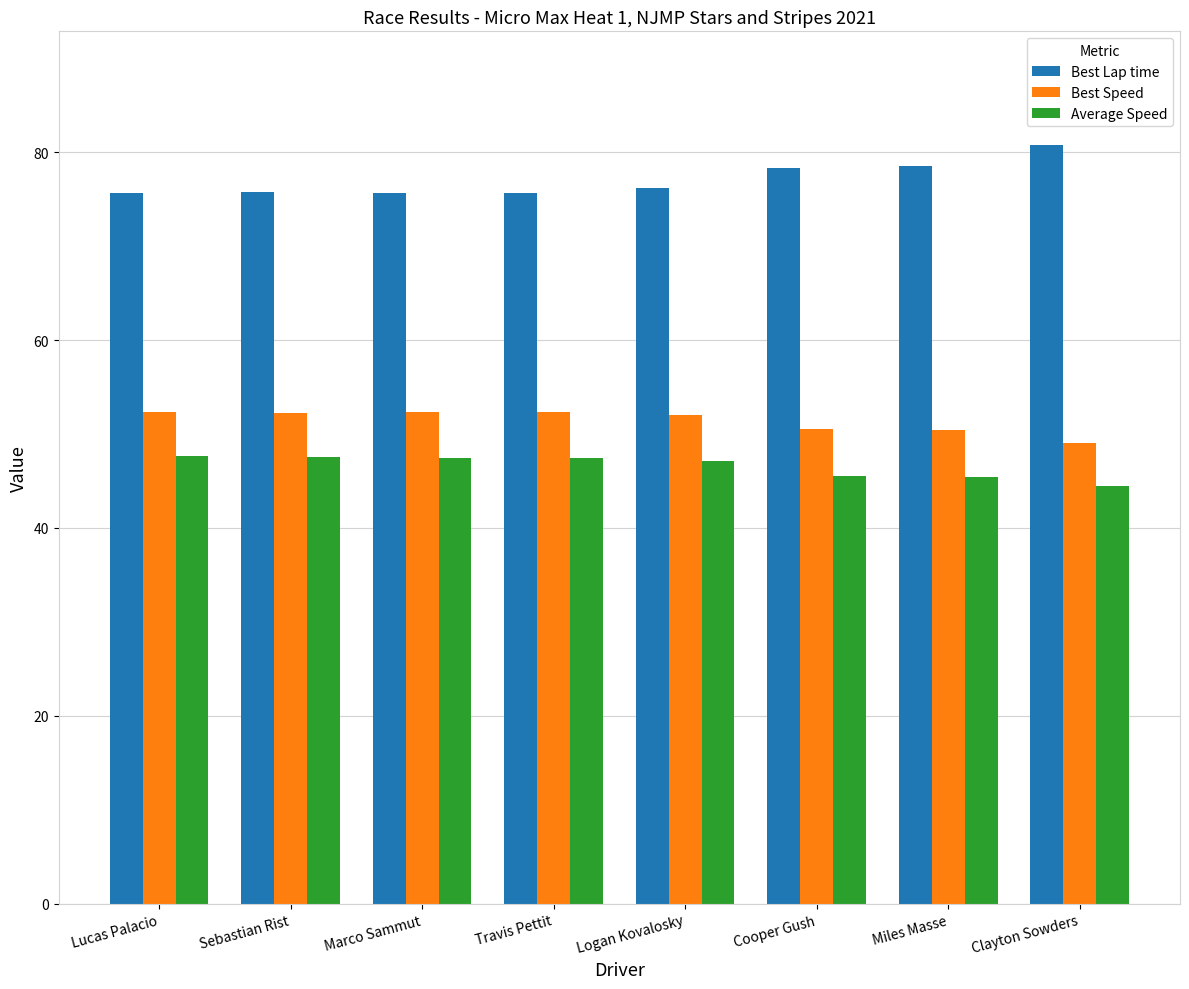

Which series has the largest range (max minus min)?

Best Lap time